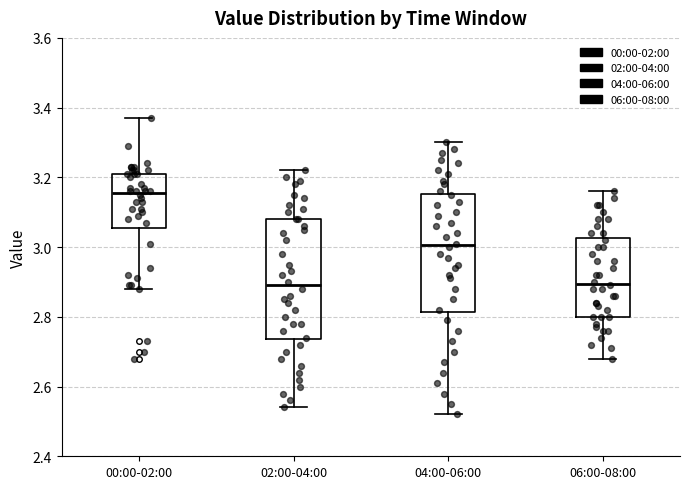

Where does the lower whisker of the box for 02:00-04:00 end on the y-axis? The values are not printed on the chart, so give them approximately, as read against the axis.

2.54